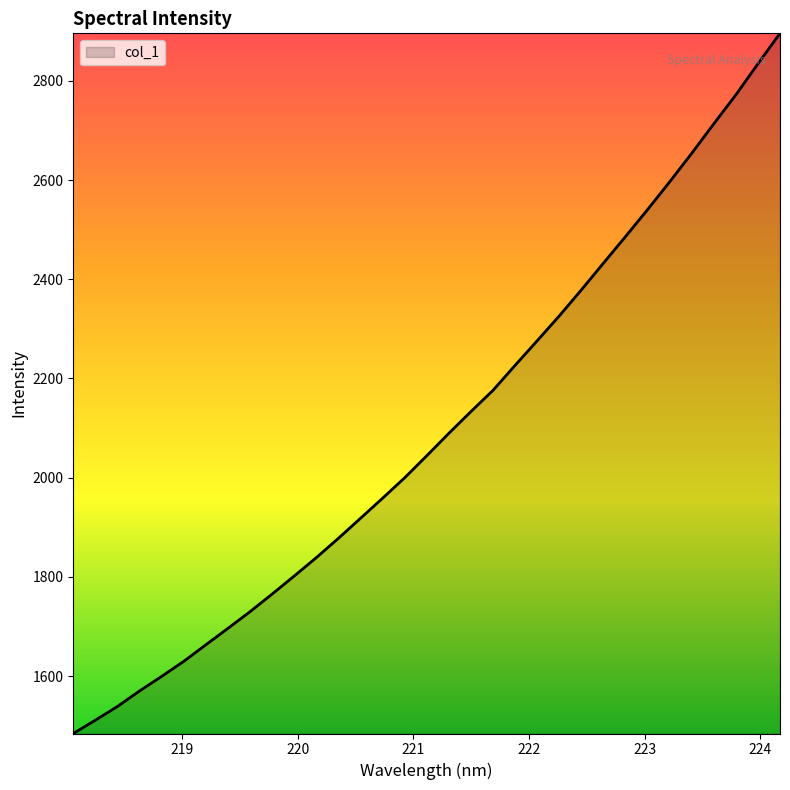

What is the maximum value shown in the chart?

2895.8